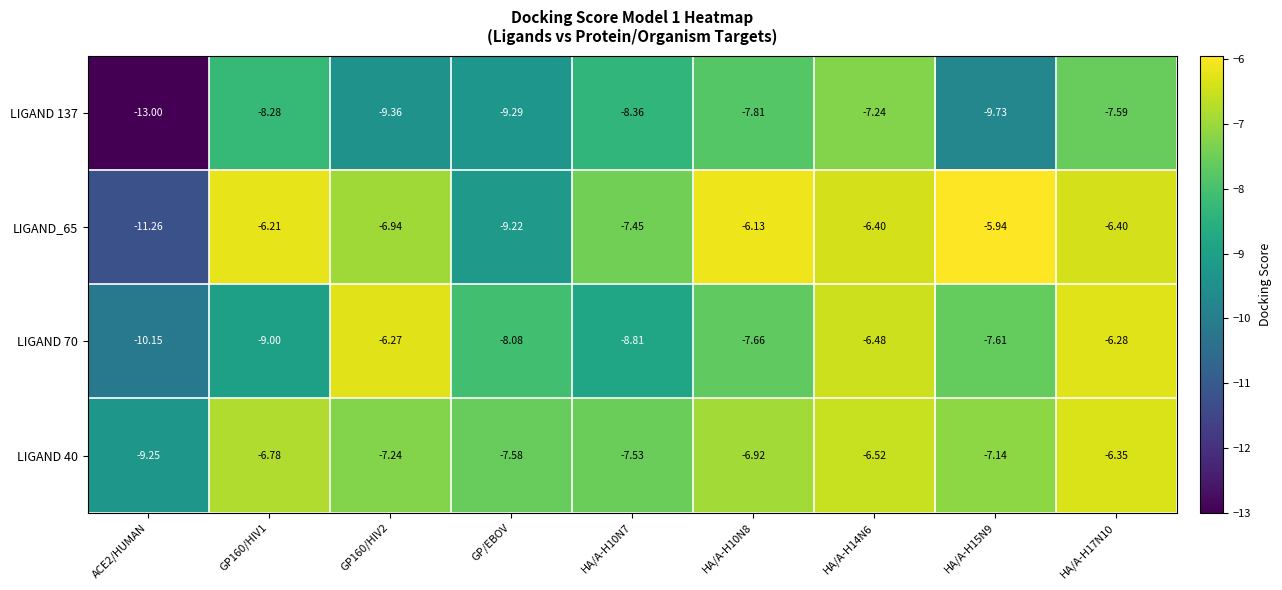

Which category has the highest value across all series?

HA/A-H15N9